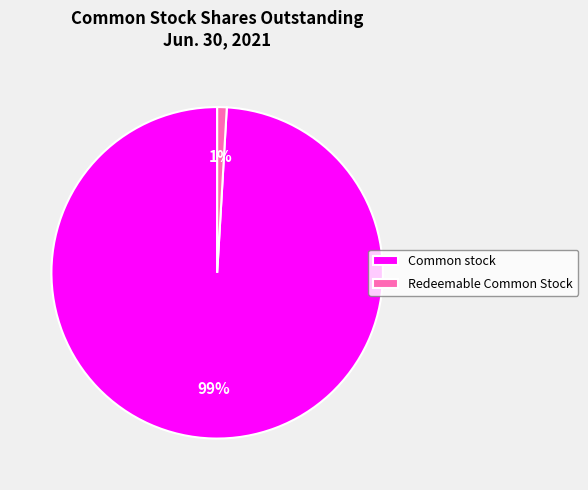

Which slice is the largest?

Common stock